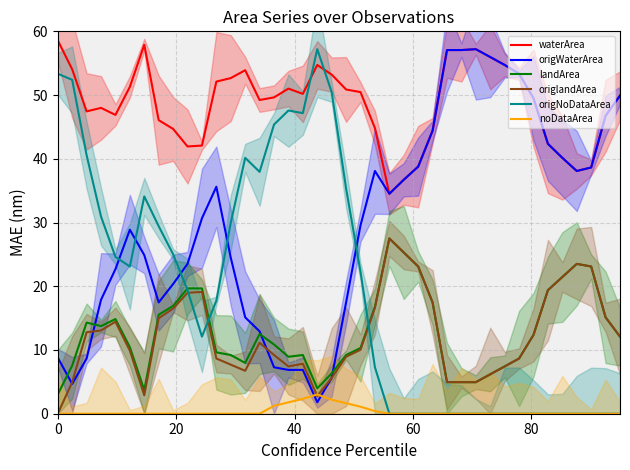

What are all the series names shown in the legend?

waterArea, origWaterArea, landArea, origlandArea, origNoDataArea, noDataArea